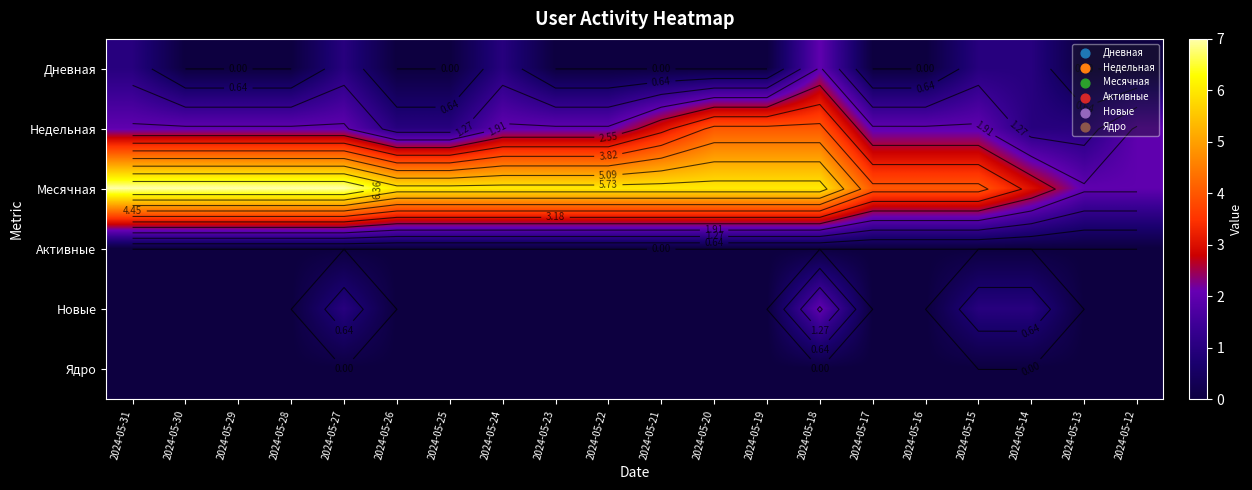

Is it true that Новые equals -1 at 2024-05-25?

False